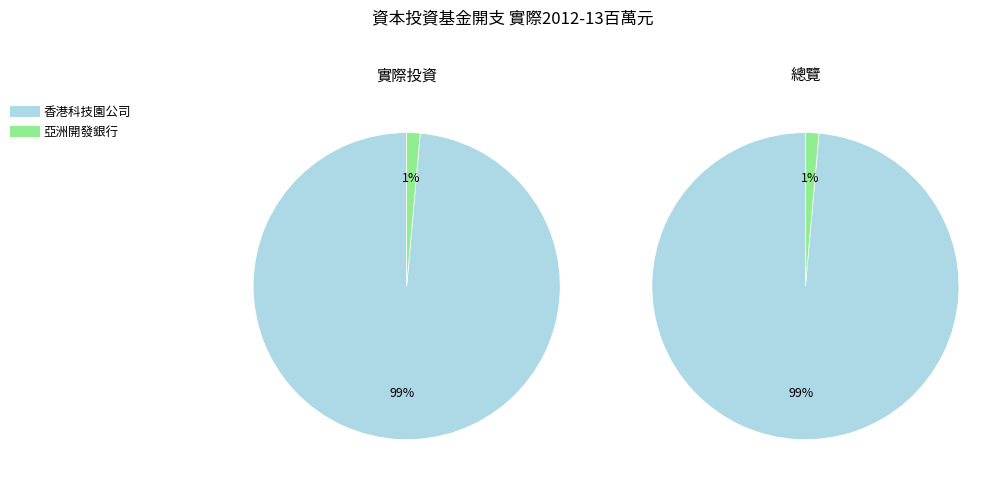

The 香港國際主題樂園有限公司 slice represents 12% of the pie. True or false?

False